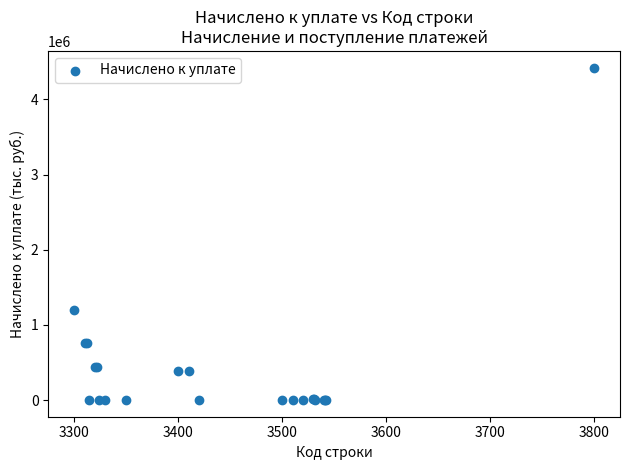

What Y value in the scatter plot is closest to 2211988?

1200264